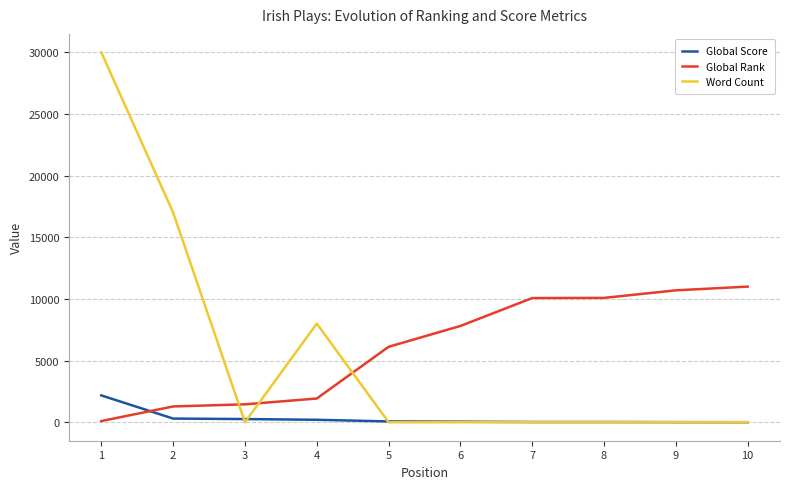

What is the maximum value shown in the chart?

30000